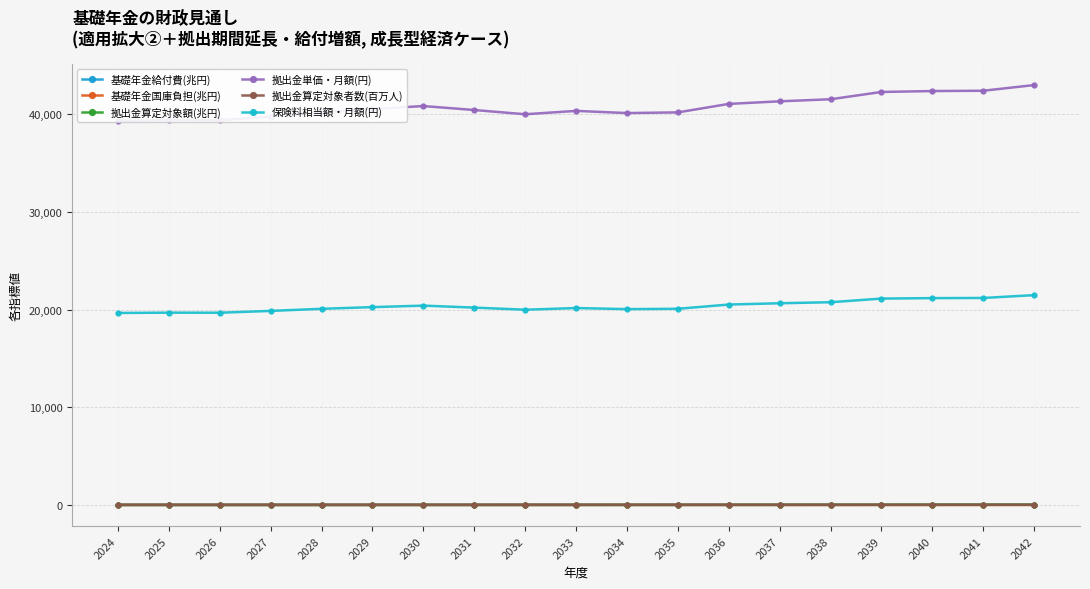

Is it true that 基礎年金国庫負担(兆円) equals 23.0 at 2033?

False